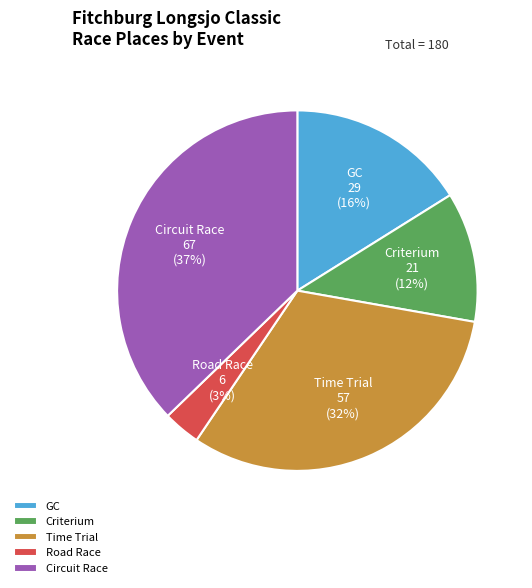

To the nearest percent, what portion does Criterium represent?

12%